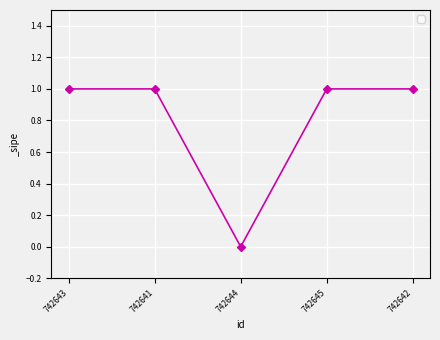

What is the sum of the values at 742645 and 742644?

1